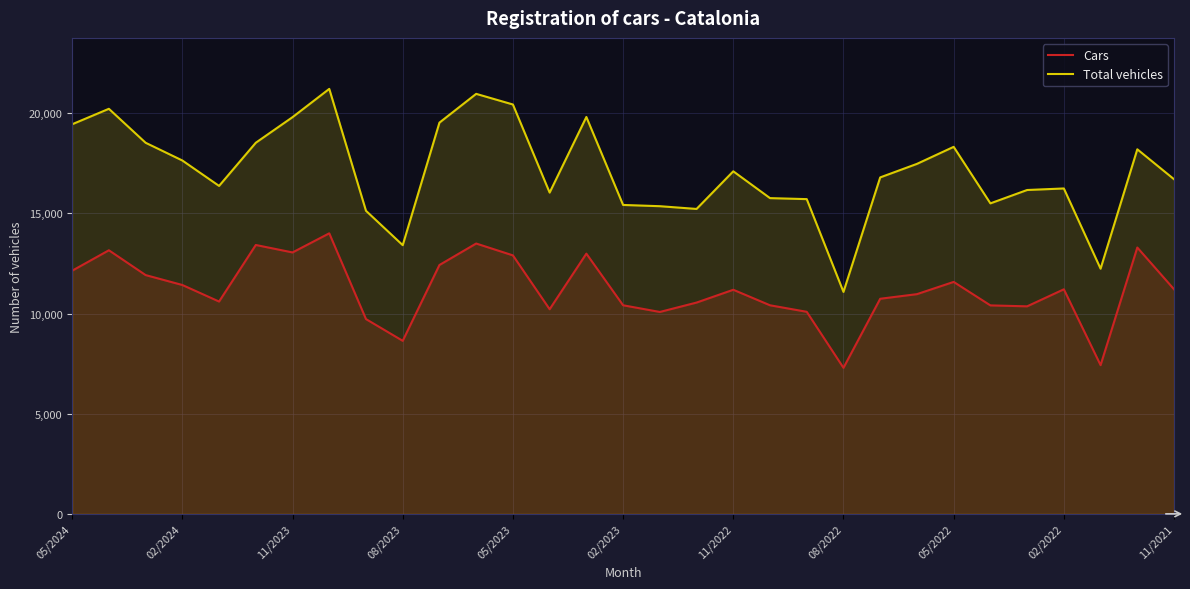

Which series changed the most between 08/2023 and 02/2023?

Total vehicles